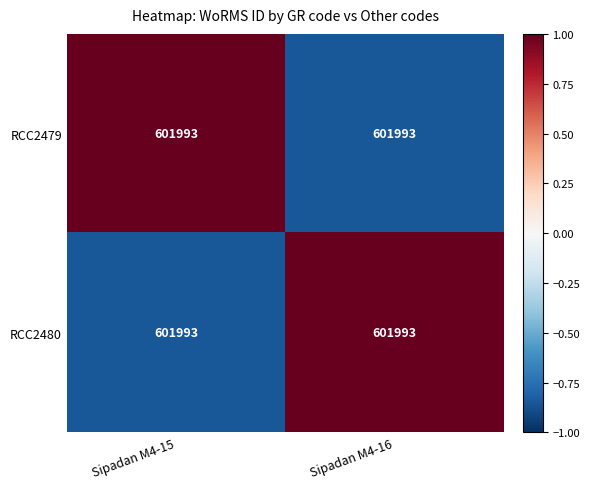

What value does the RCC2480 series have at Sipadan M4-16?

1.0